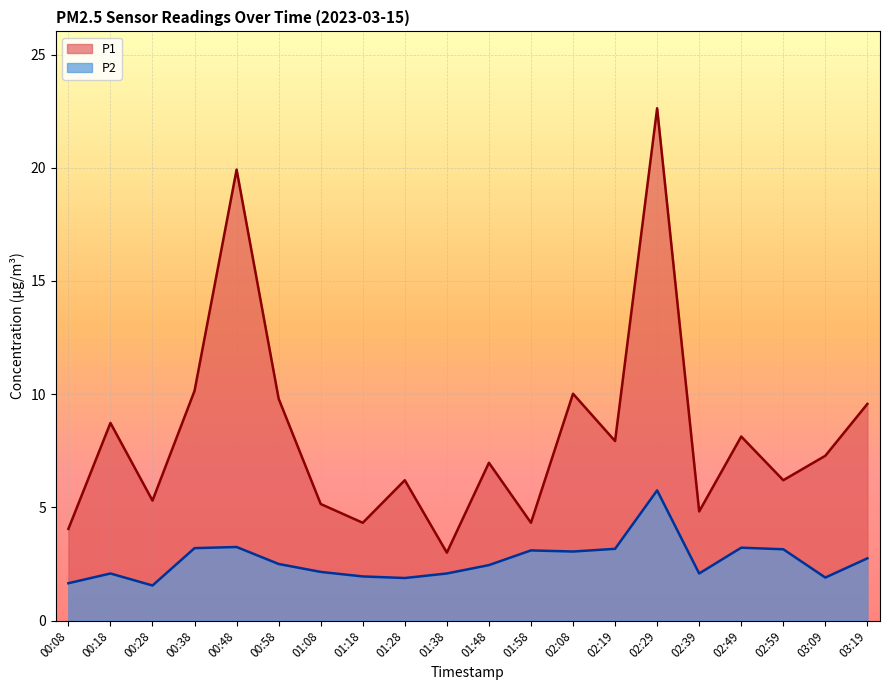

Read the P2 value at 00:38.

3.2